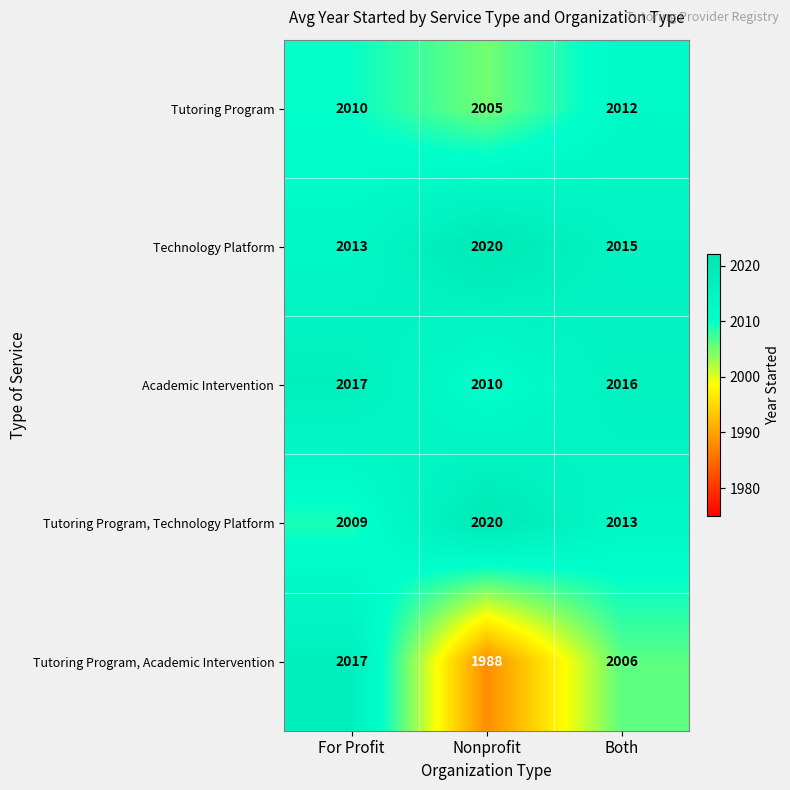

Between For Profit and Nonprofit, which series saw the biggest shift?

Tutoring Program, Academic Intervention